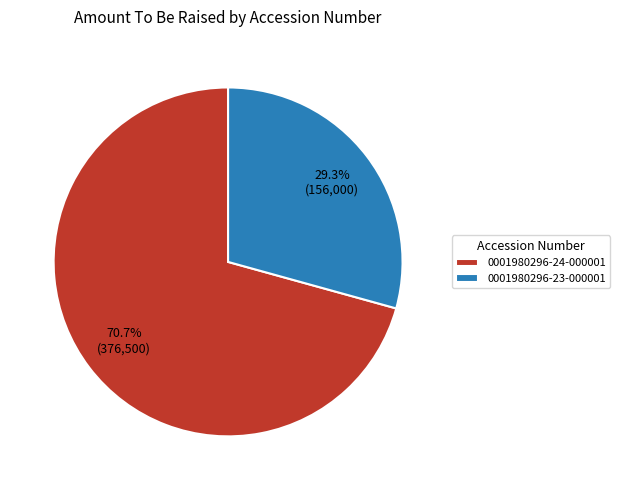

True or false: 0001980296-23-000001 accounts for 29% of the total.

True